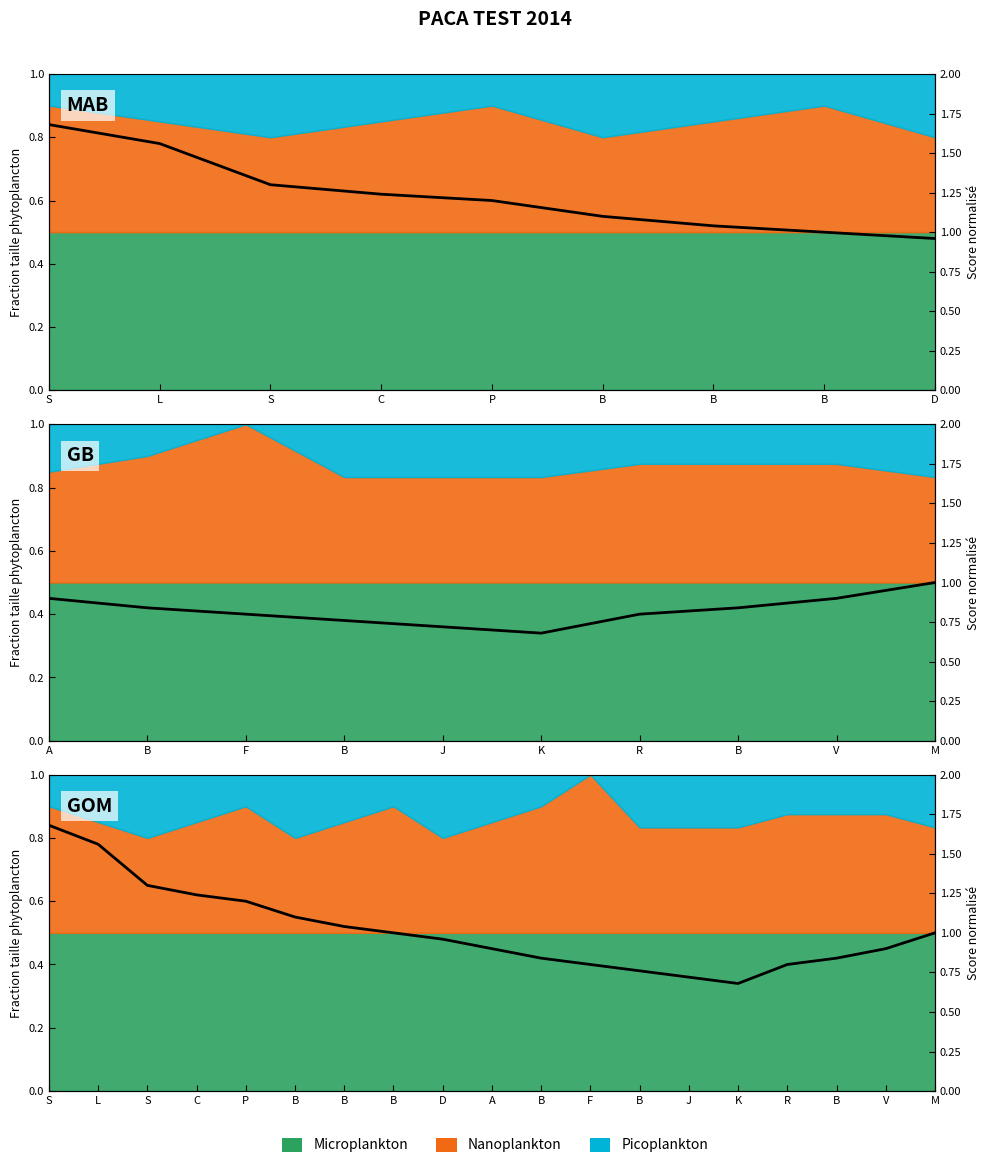

How many lines are shown in the chart?

1